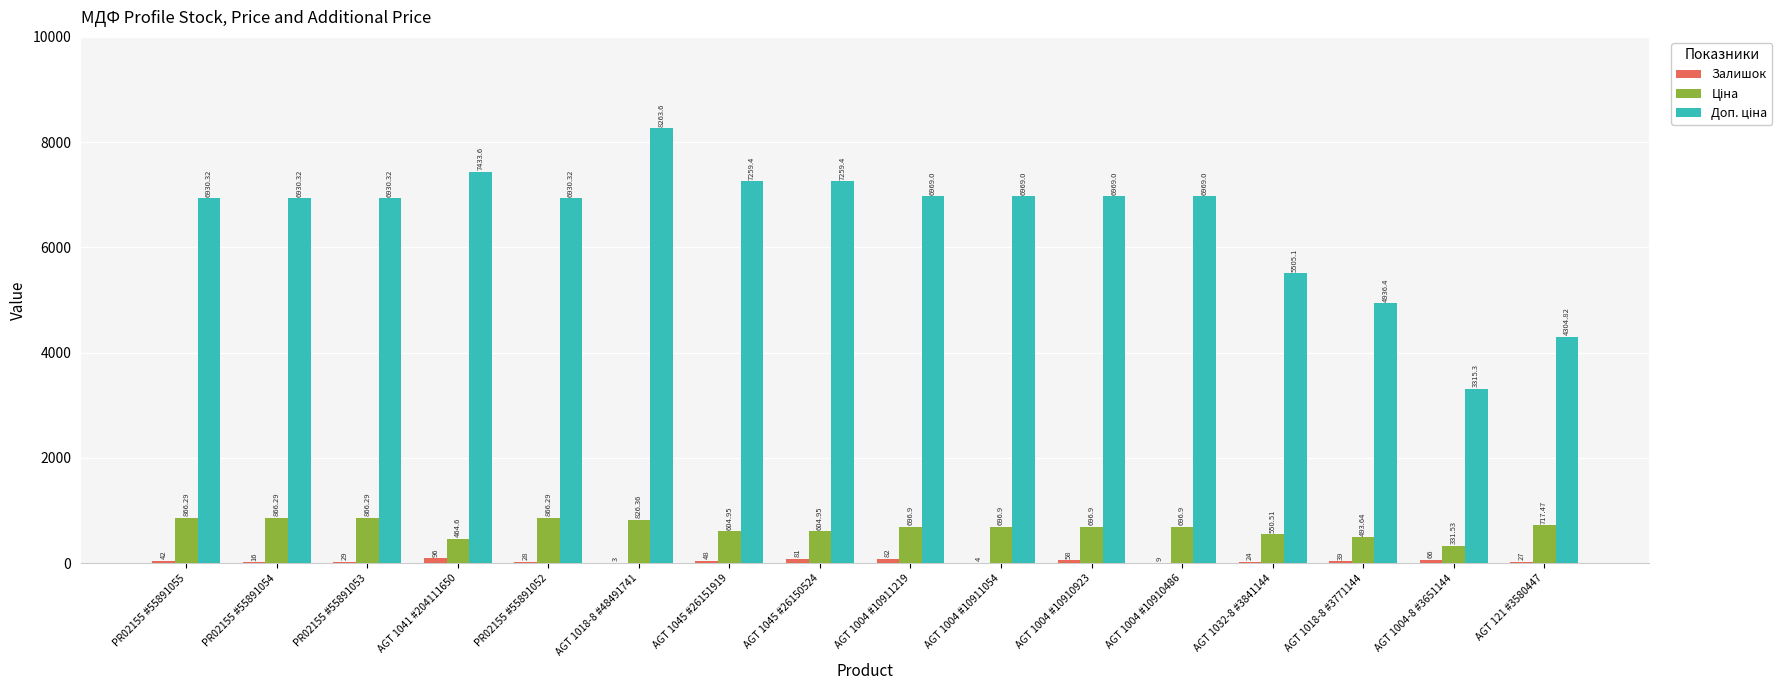

At which category is the sum across all series the highest?

AGT 1018-8 #48491741